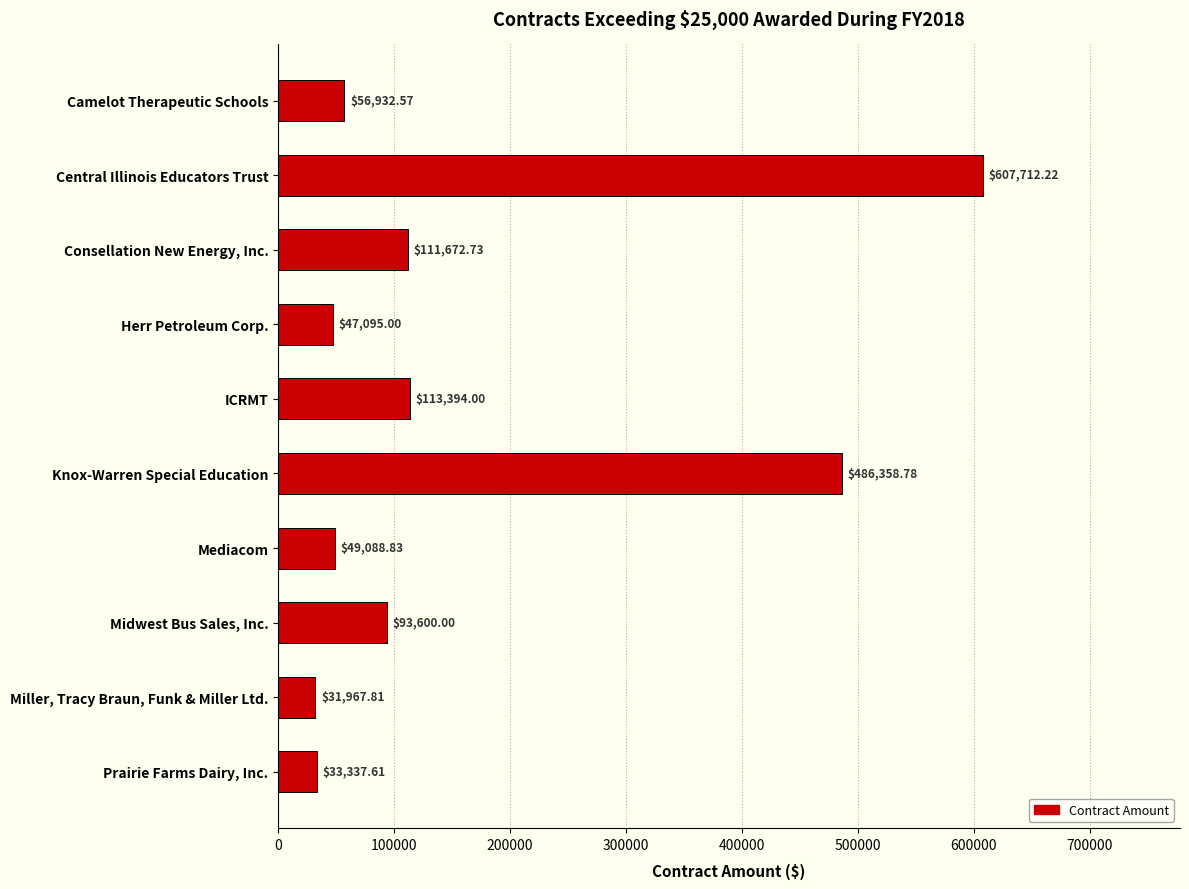

What is the average value?

163116.0